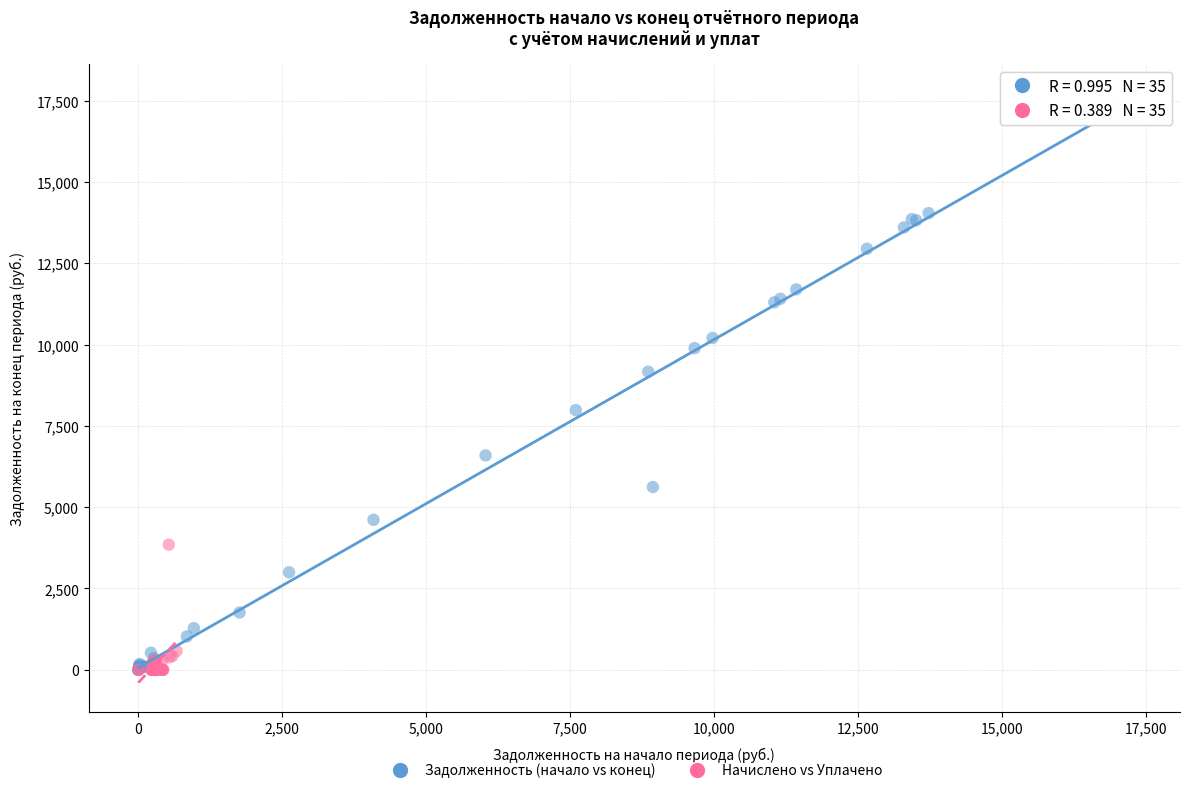

Which series contains the highest Y value?

Задолженность (начало vs конец)